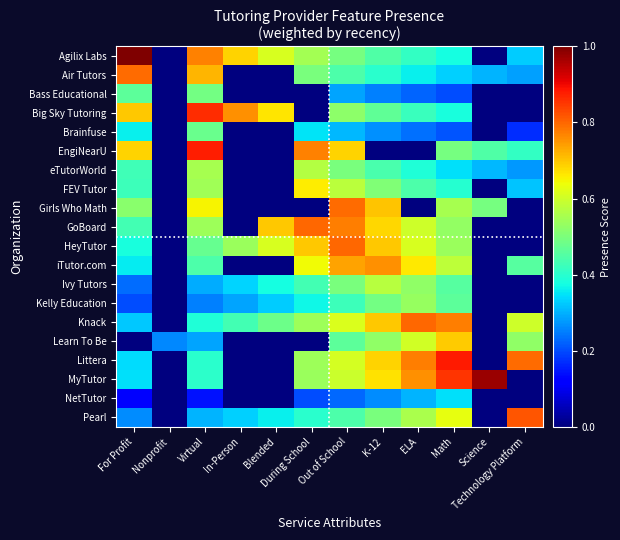

What is the spread (max minus min) of values at Technology Platform?

0.8